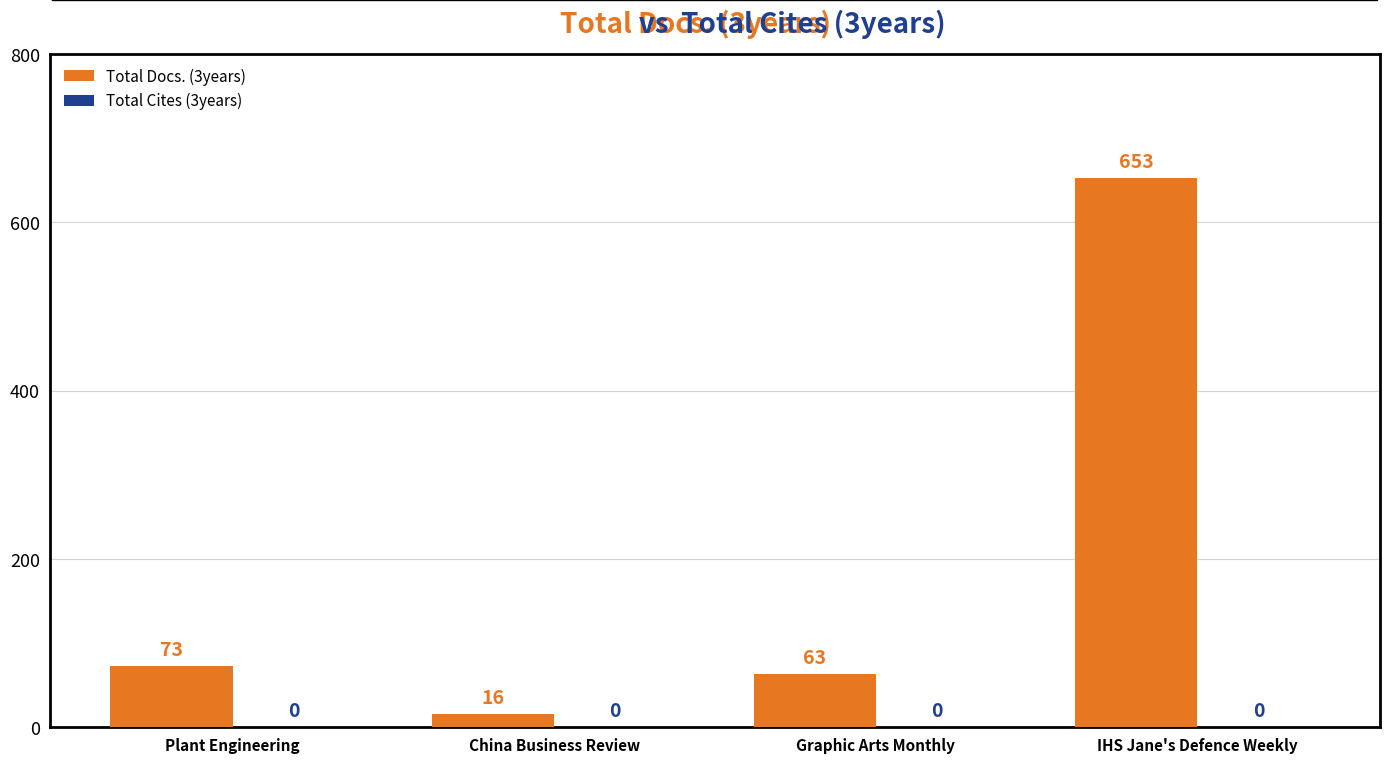

What is the sum of the values at Graphic Arts Monthly and IHS Jane's Defence Weekly?

716